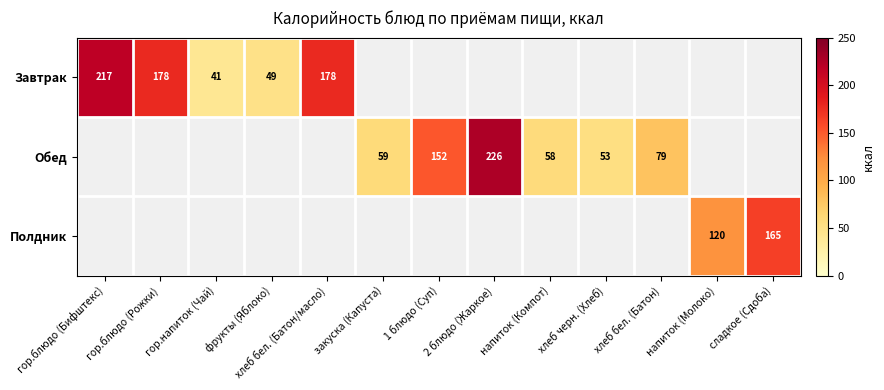

At how many categories does at least one series exceed 161?

5